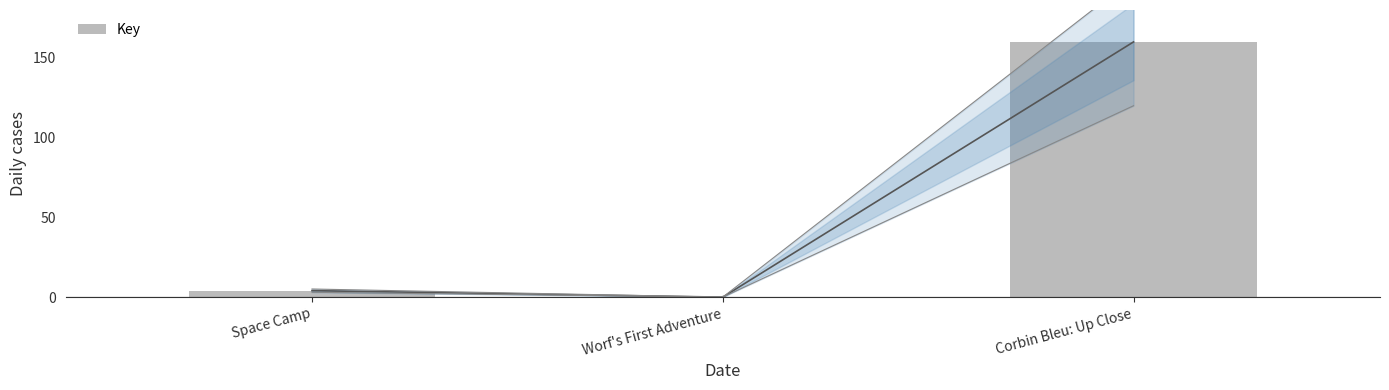

List the labels in order of value, smallest first.

Worf's First Adventure, Space Camp, Corbin Bleu: Up Close